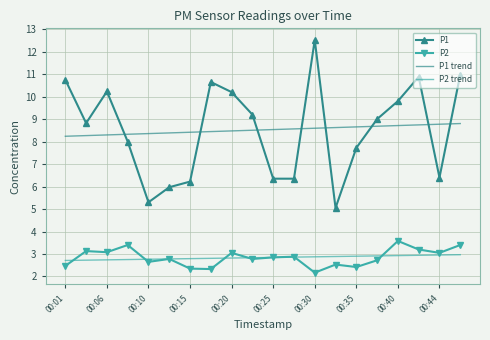

What are all the series names shown in the legend?

P1, P2, P1 trend, P2 trend